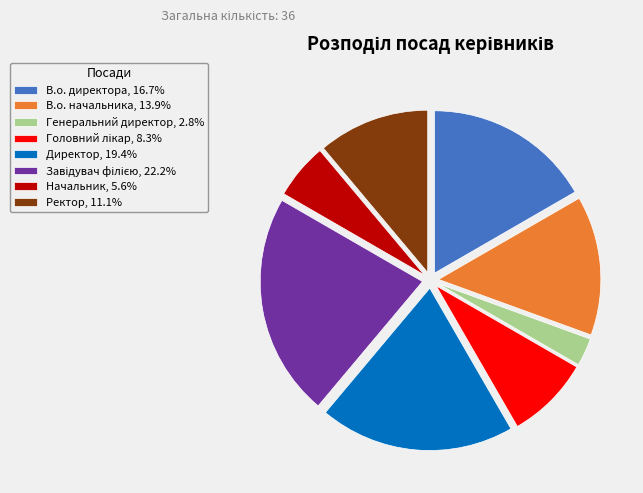

Does Директор, 19.4% represent more than half of the total?

No